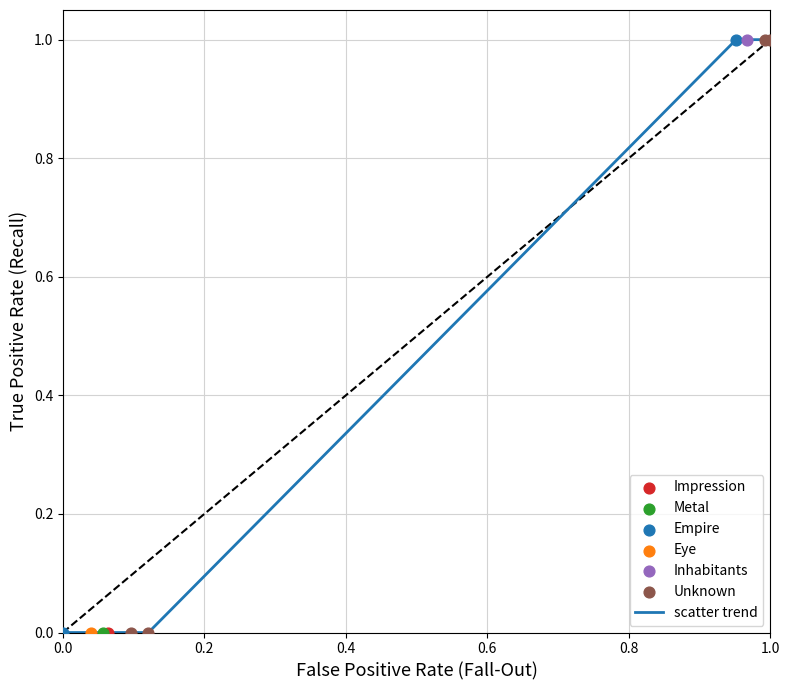

What is the difference between the maximum and minimum values?

1.0